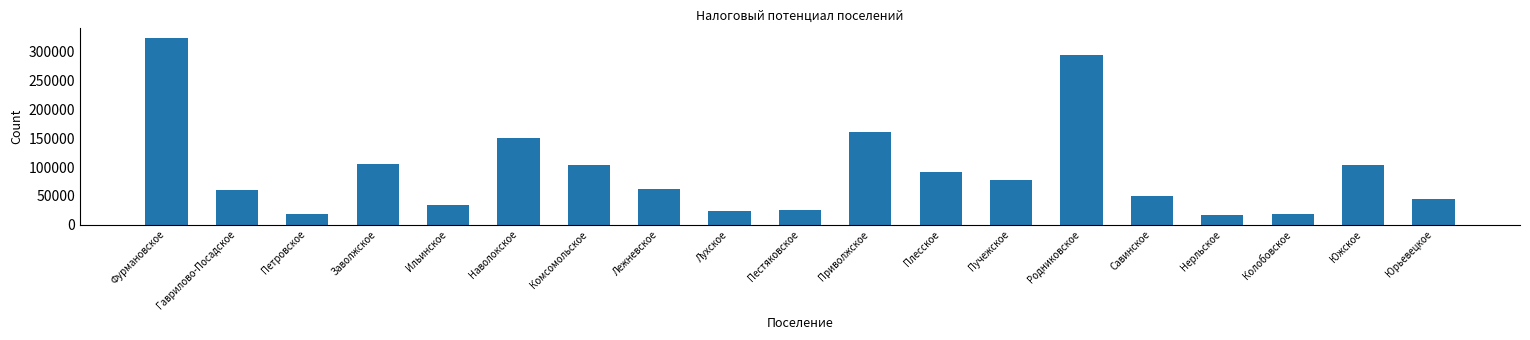

What is the value of the 12th bar from the left?

91800.3